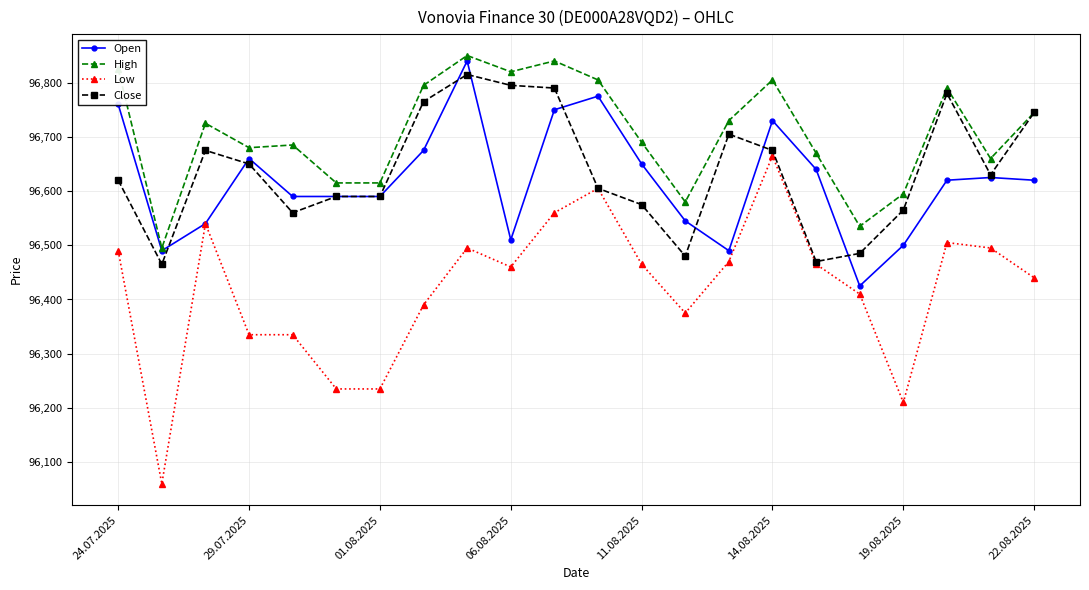

Reading left to right, transcribe all the data shown in this chart.

Open: 96760	96490	96540	96660	96590	96590	96590	96675	96840	96510	96750	96775	96650	96545	96490	96730	96640	96425	96500	96620	96625	96620
High: 96825	96495	96725	96680	96685	96615	96615	96795	96850	96820	96840	96805	96690	96580	96730	96805	96670	96535	96595	96790	96660	96745
Low: 96490	96060	96540	96335	96335	96235	96235	96390	96495	96460	96560	96605	96465	96375	96470	96665	96465	96410	96210	96505	96495	96440
Close: 96620	96465	96675	96650	96560	96590	96590	96765	96815	96795	96790	96605	96575	96480	96705	96675	96470	96485	96565	96780	96630	96745